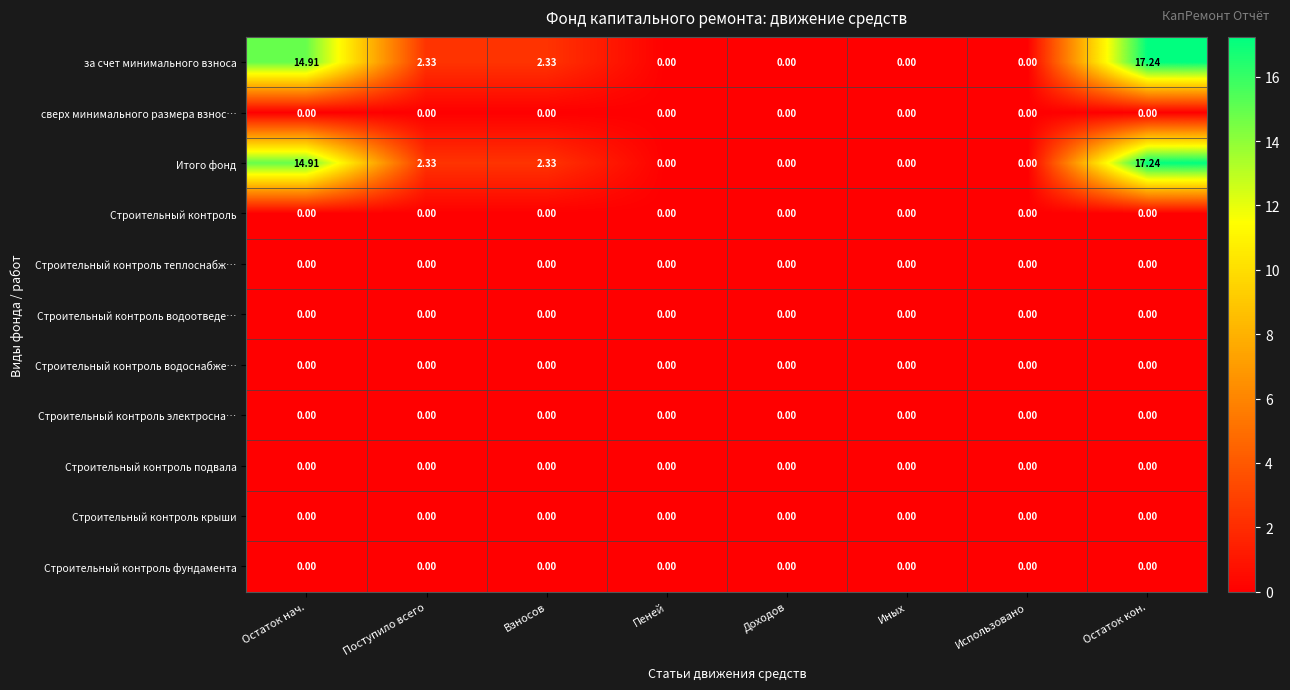

At which label does за счет минимального взноса first exceed 2?

Остаток нач.